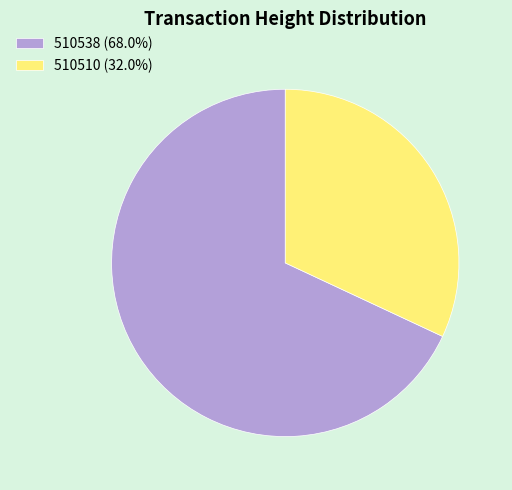

Do 510510 and 510538 together represent more than half of the pie?

Yes